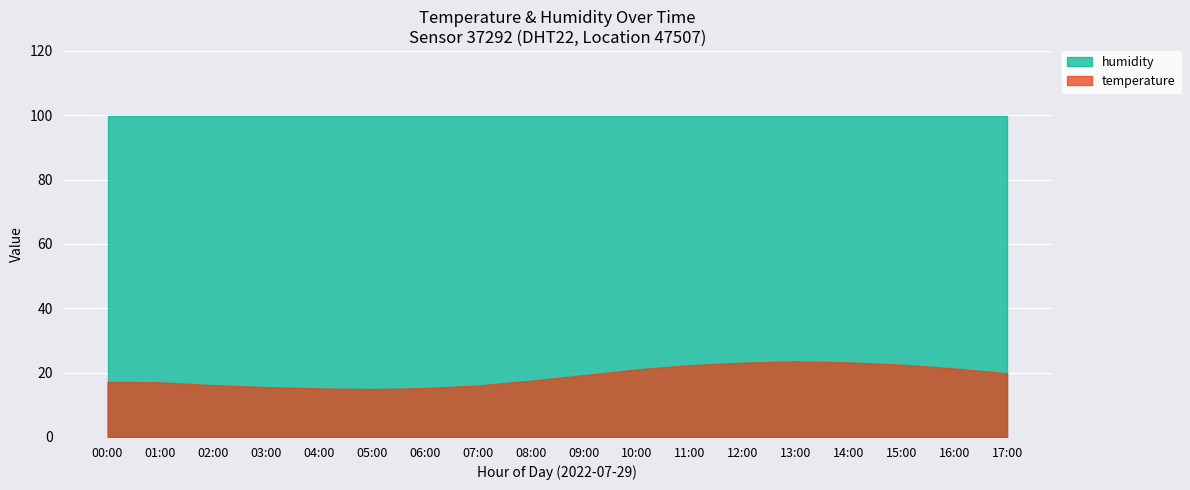

How many data points are less than 19?

9